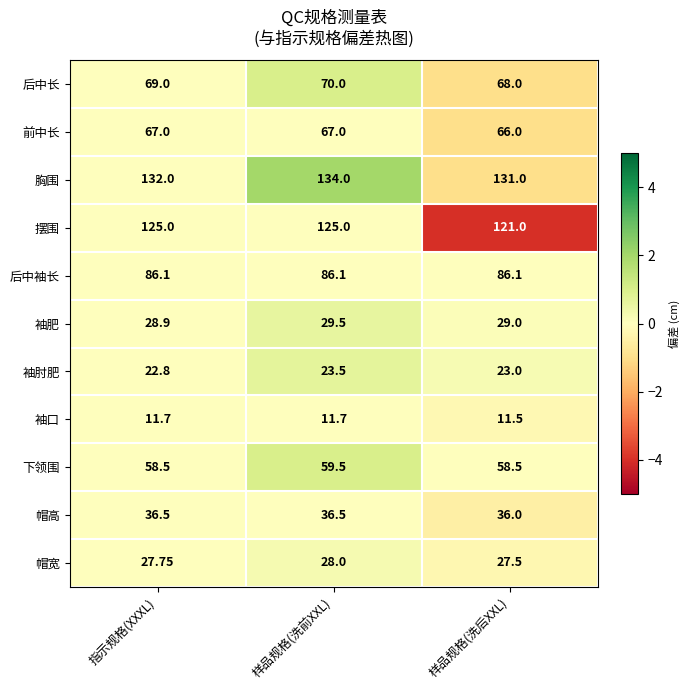

List the series in order of their peak value, lowest first.

袖口, 袖肘肥, 帽宽, 袖肥, 帽高, 下领围, 前中长, 后中长, 后中袖长, 摆围, 胸围